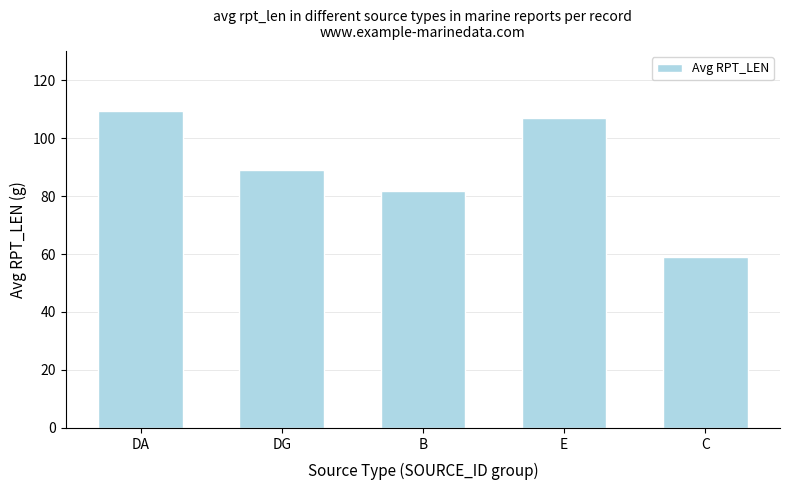

True or false: the data shows 32.7 at E.

False